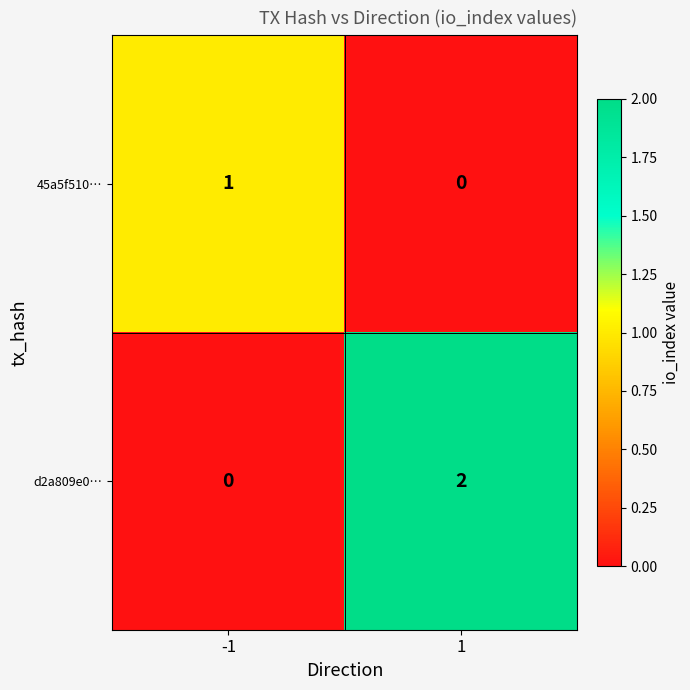

At which category is the sum across all series the highest?

1